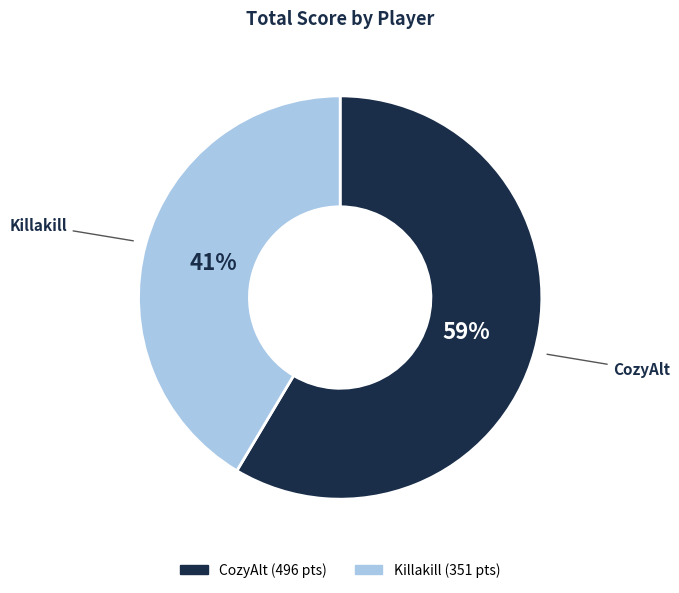

To the nearest percent, what is the average slice percentage?

50%